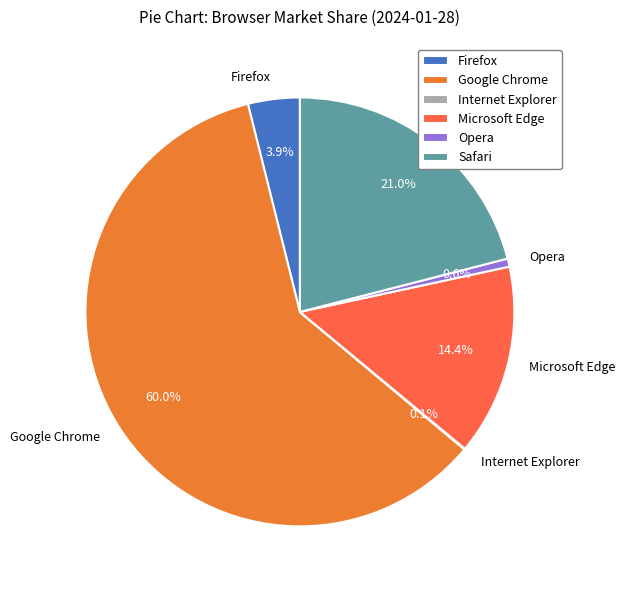

Combined, what portion of the pie is Safari and Opera?

21.6%